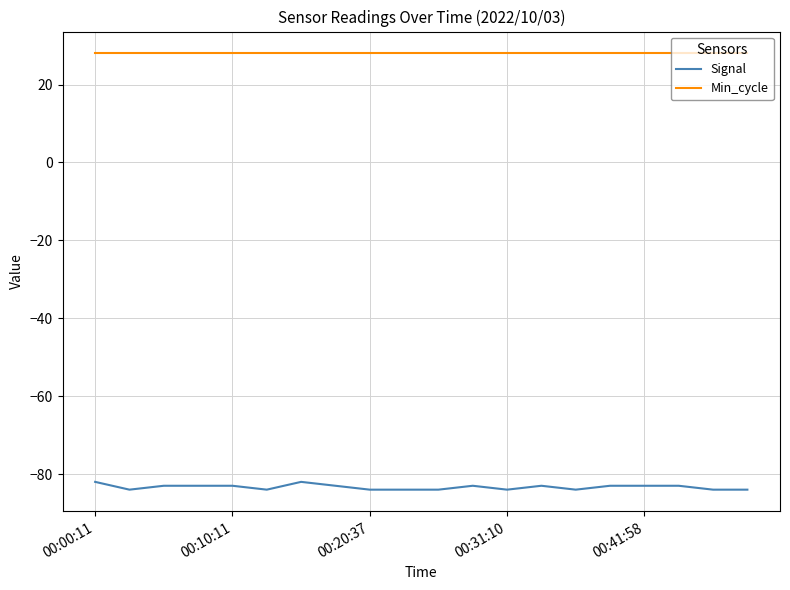

Reading left to right, transcribe all the data shown in this chart.

Signal: -82	-84	-83	-83	-83	-84	-82	-83	-84	-84	-84	-83	-84	-83	-84	-83	-83	-83	-84	-84
Min_cycle: 28	28	28	28	28	28	28	28	28	28	28	28	28	28	28	28	28	28	28	28